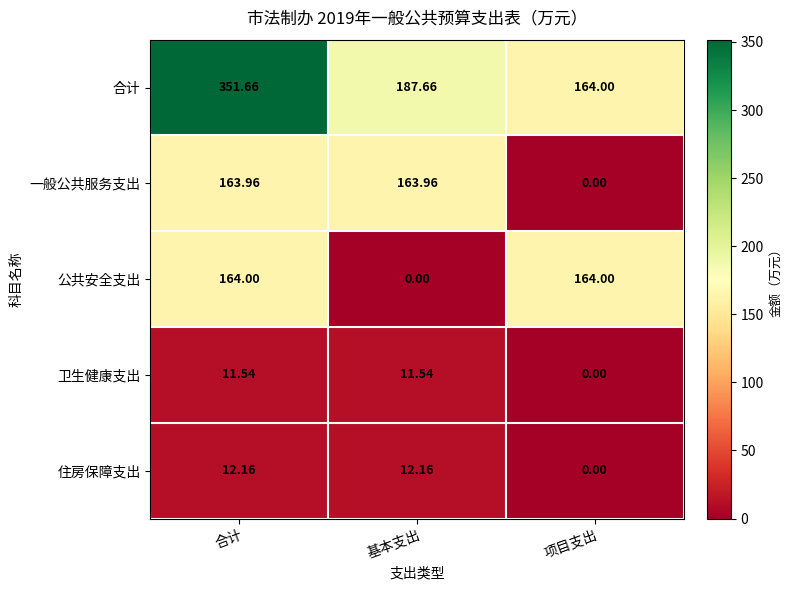

Which series has the largest total across all categories?

合计